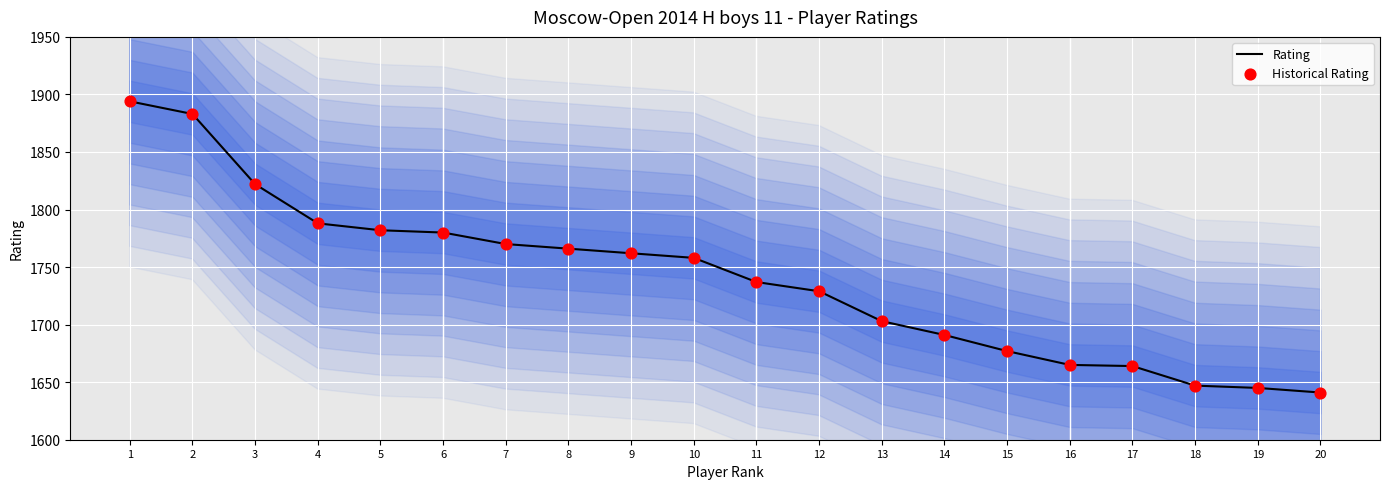

Is the value of Rating at 2 greater than the value of Historical Rating at 10?

Yes